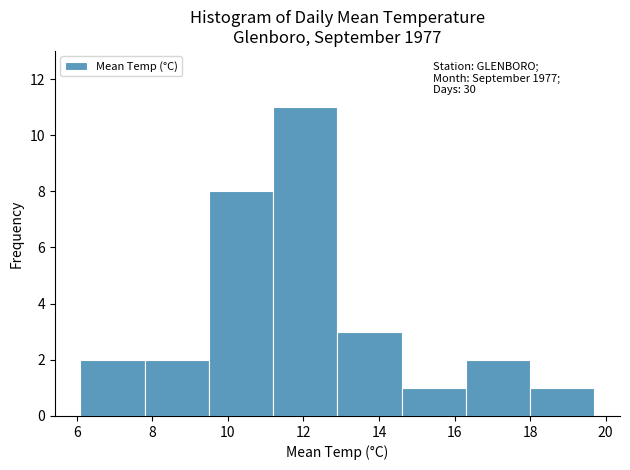

Over which range of the x-axis is the bar tallest?

11.2 to 12.9